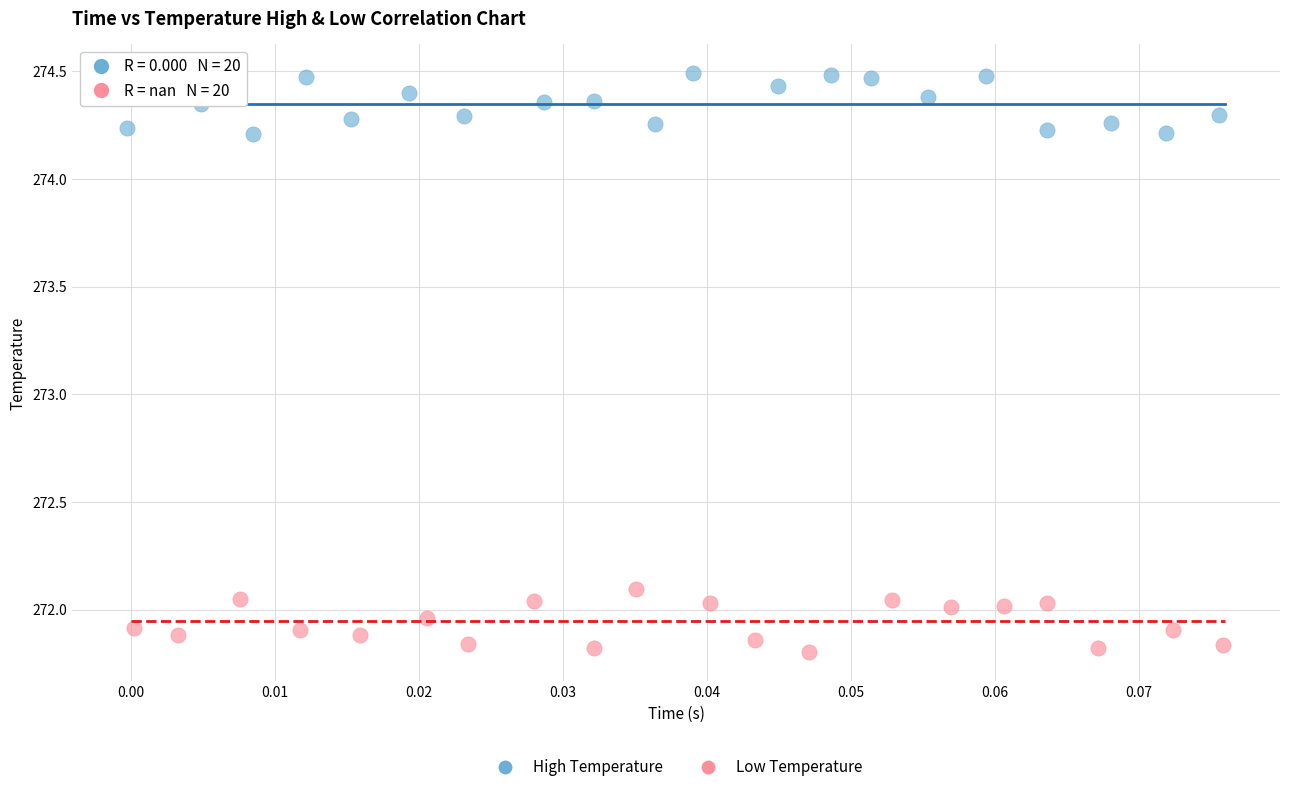

Which series contains the highest Y value?

High Temperature